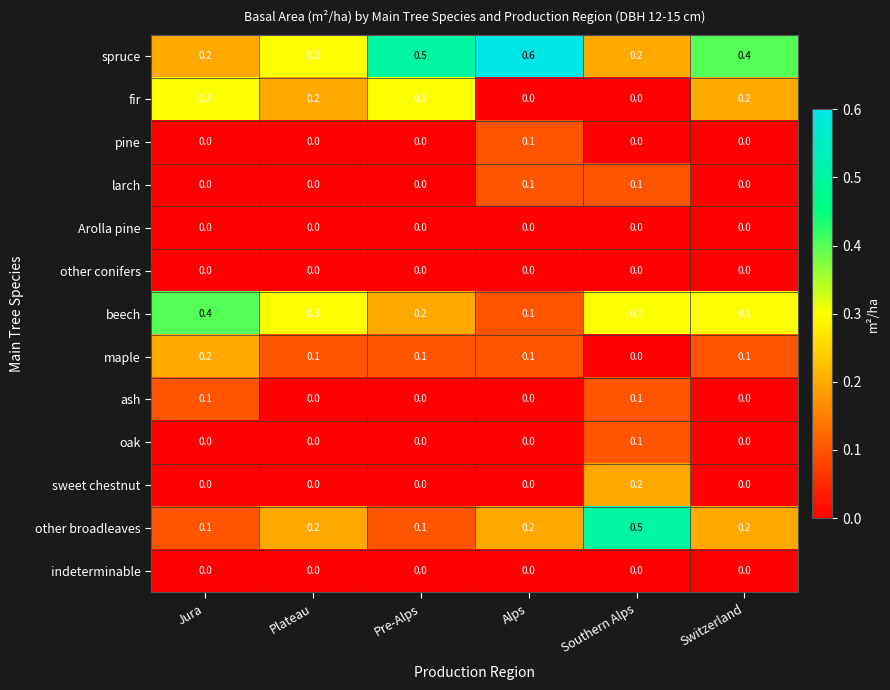

Count the ash values in the range 0 to 1.

6